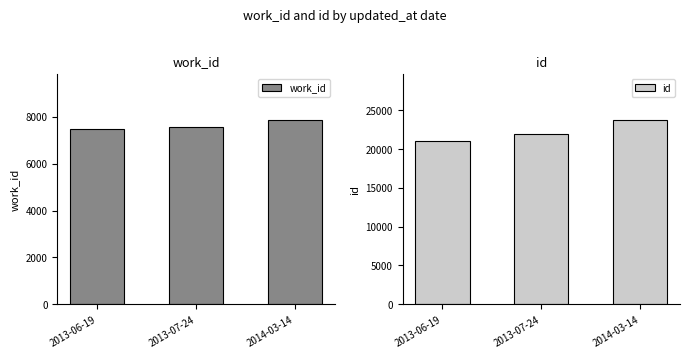

Reading left to right, transcribe all the data shown in this chart.

work_id: 2013-06-19=7476	2013-07-24=7559	2014-03-14=7855
id: 2013-06-19=20984	2013-07-24=21992	2014-03-14=23703